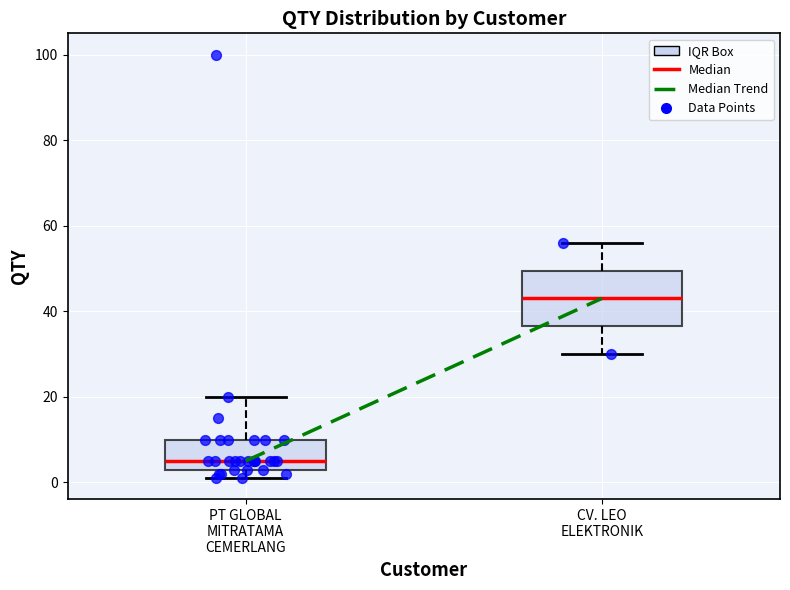

Reading left to right, transcribe this box plot: for each box, give where its median line is, the range the box spans, and where its two whiskers end, as read against the y-axis. The values are not printed on the chart, so give them approximately, as read against the axis.

PT GLOBAL MITRATAMA CEMERLANG: median 6, box 4 to 10, whiskers 2 to 20
CV. LEO ELEKTRONIK: median 44, box 36 to 50, whiskers 30 to 56